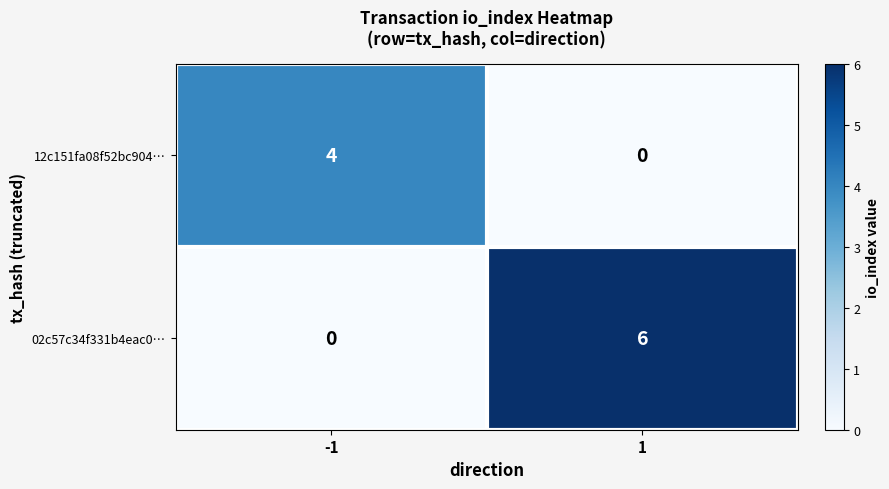

What is the difference between the highest and lowest values at -1?

4